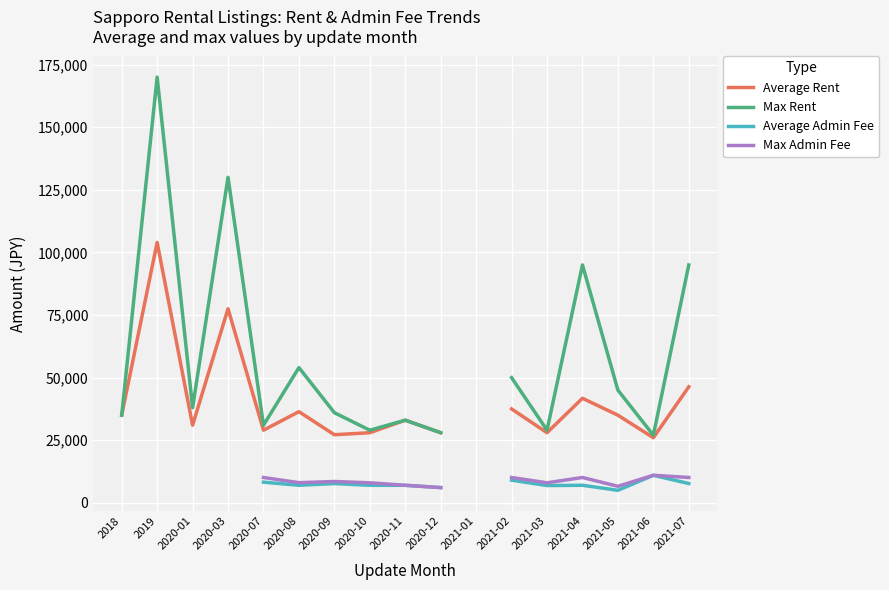

In Max Rent, how many points are lower than both neighbors (excluding endpoints)?

5